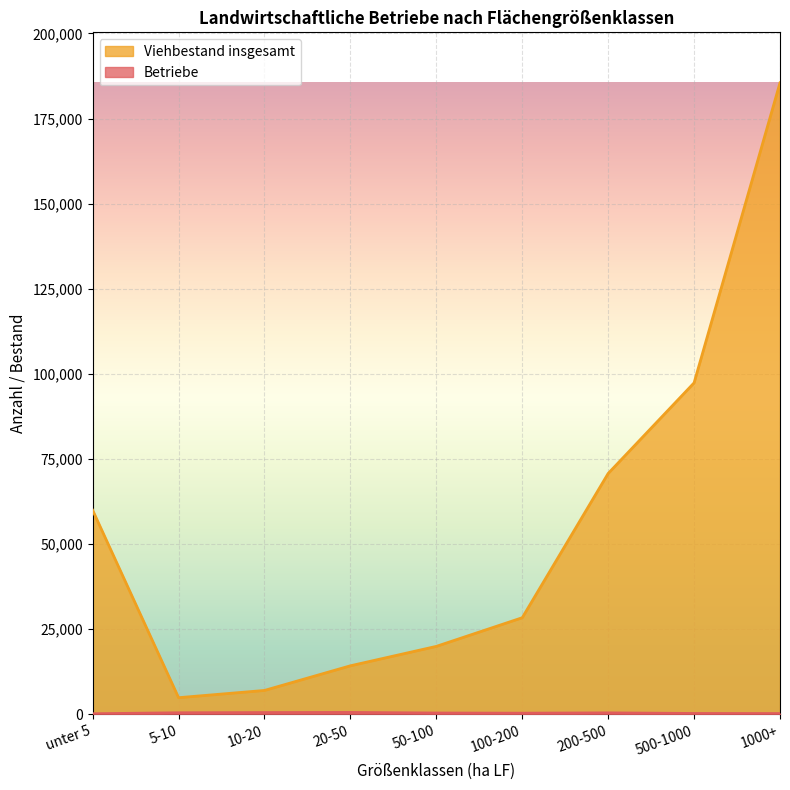

Count the number of data series in this chart.

2